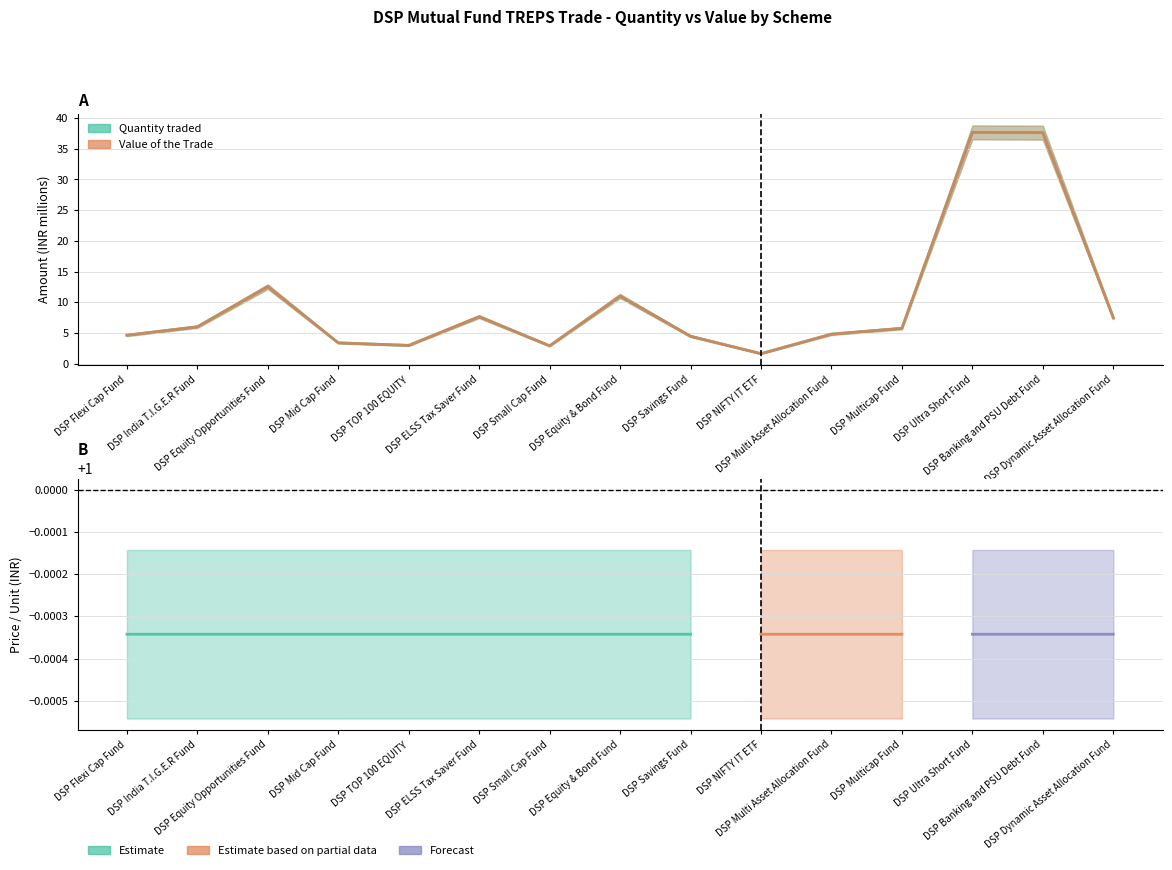

What position from the left is DSP Dynamic Asset Allocation Fund?

15